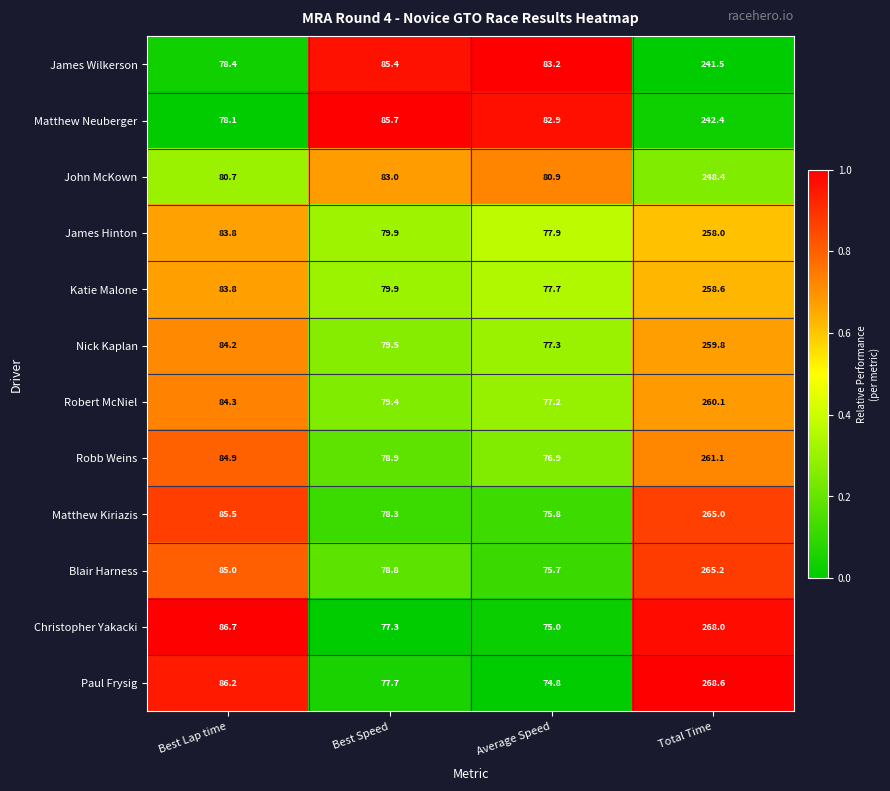

What is the total value across all series at Best Lap time?

1001.6